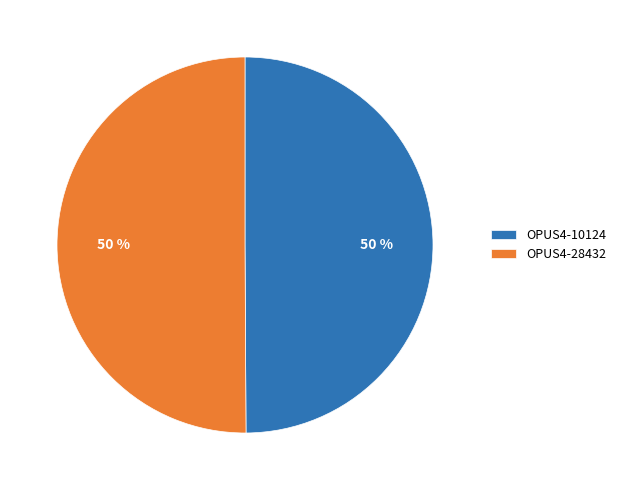

Approximately how many times larger is the value at OPUS4-10124 compared to OPUS4-28432?

1.0